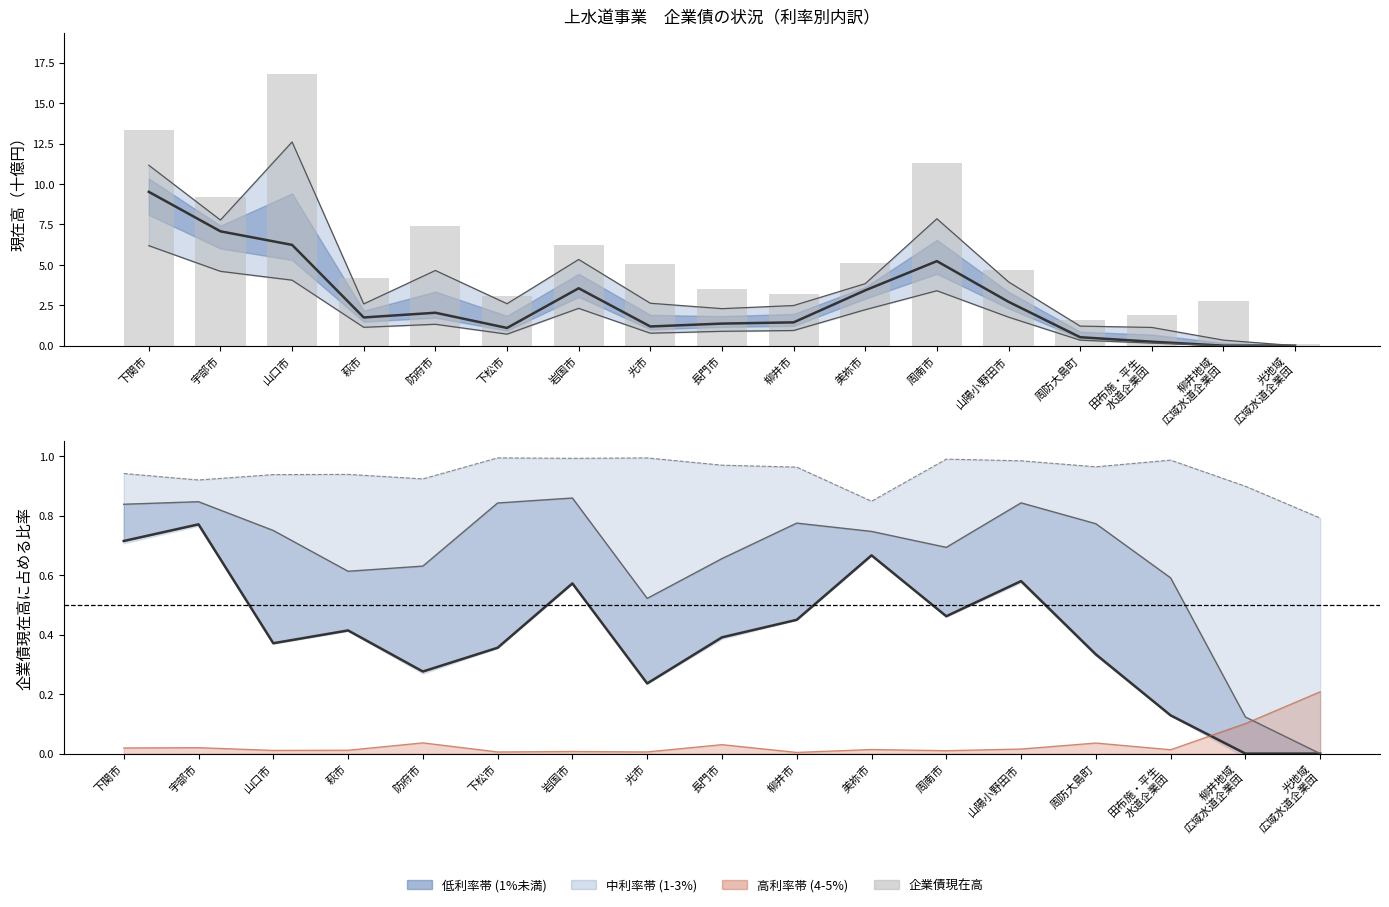

What is the difference between the maximum and second lowest values in the 4-5% 比率 series?

0.2